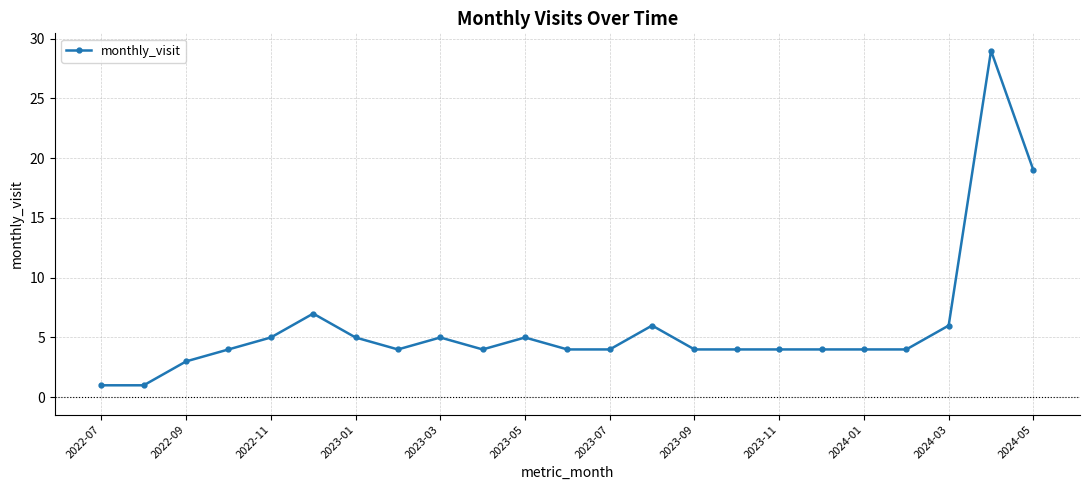

Reading right to left, extract all data points from this chart.

19	29	6	4	4	4	4	4	4	6	4	4	5	4	5	4	5	7	5	4	3	1	1